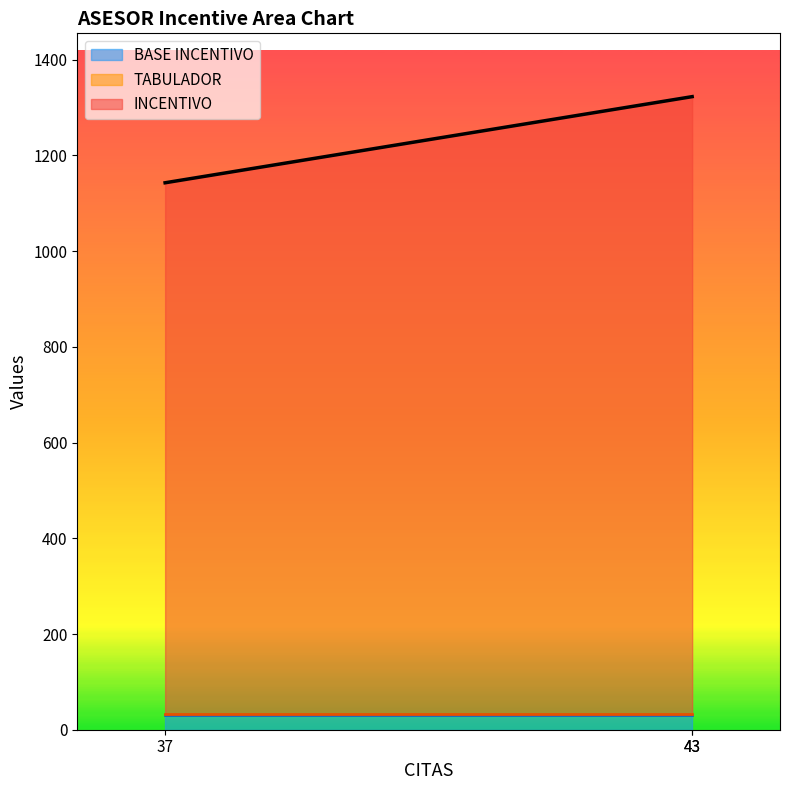

What is the total value across all series at 43?

1323